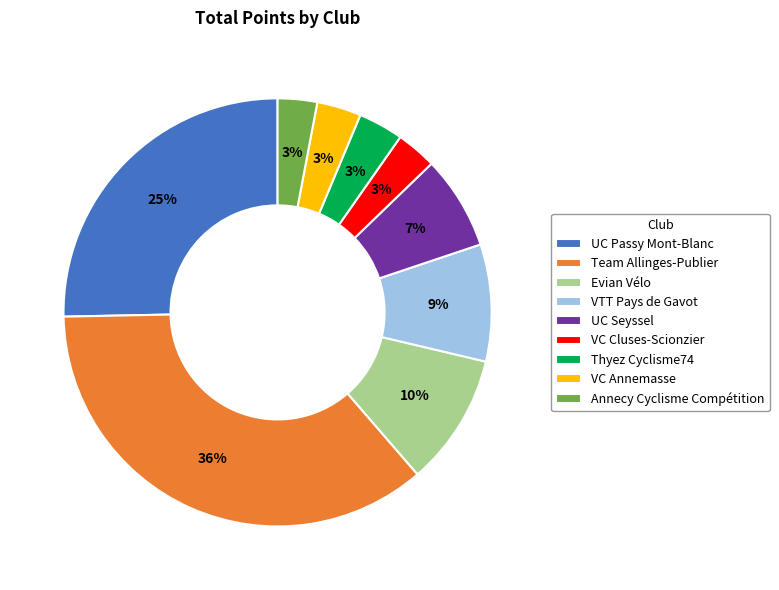

To the nearest percent, what is the difference between the UC Seyssel and Annecy Cyclisme Compétition slice percentages?

4%